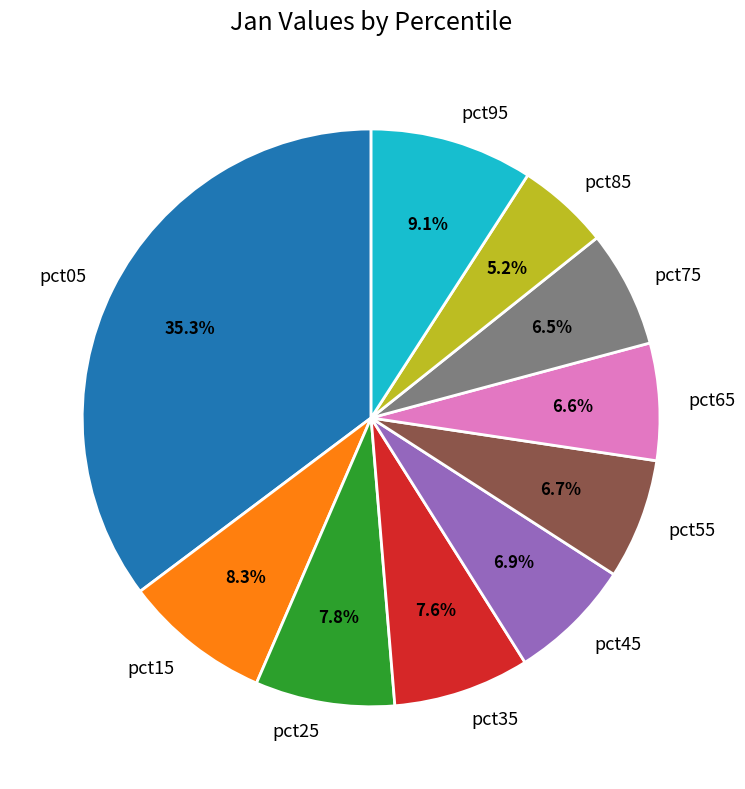

What is the smallest slice in the pie chart?

pct85